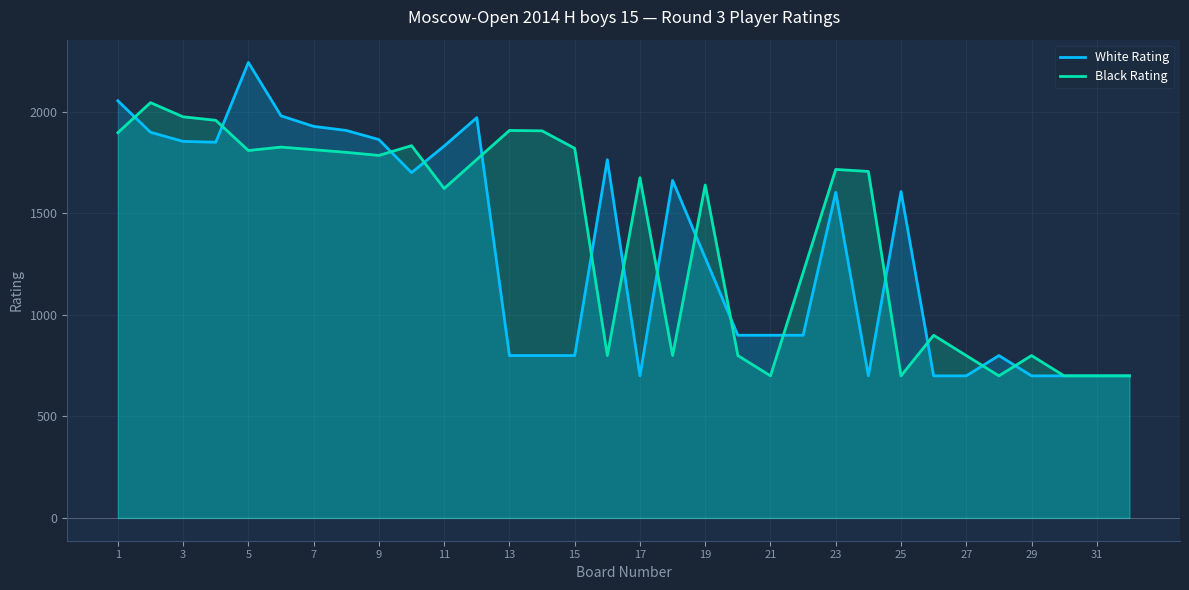

Which series has the widest spread of values?

White Rating